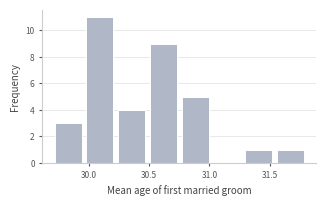

How tall is the bar that spans 30.75 to 31.00 on the x-axis? Neither the bar edges nor the heights are printed on the chart, so give them approximately, as read against the axes.

5